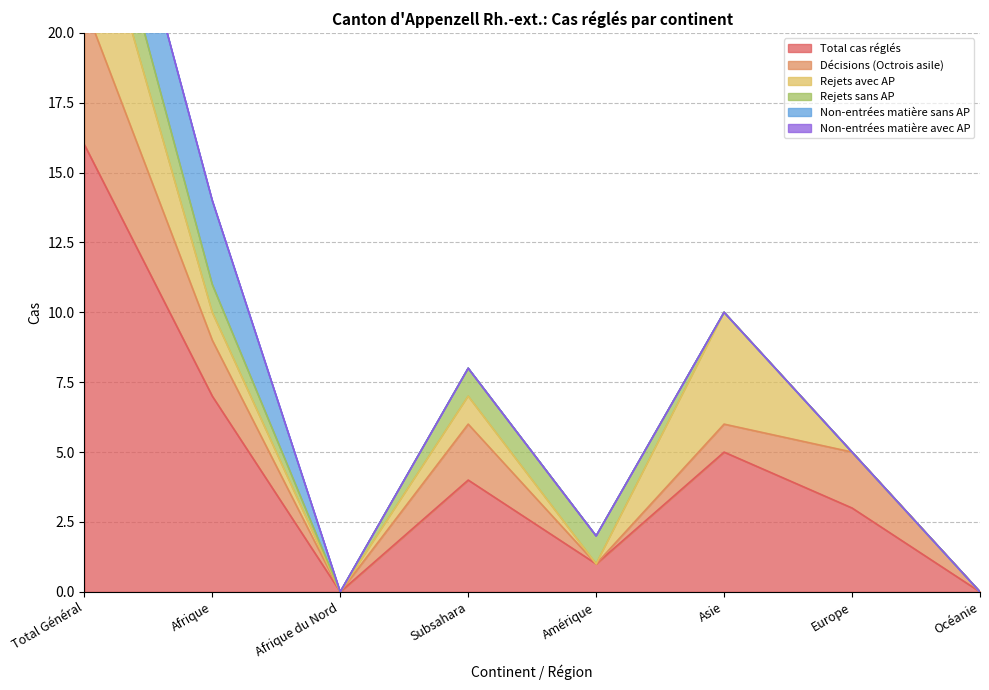

Which series changed the most between Europe and Océanie?

Total cas réglés